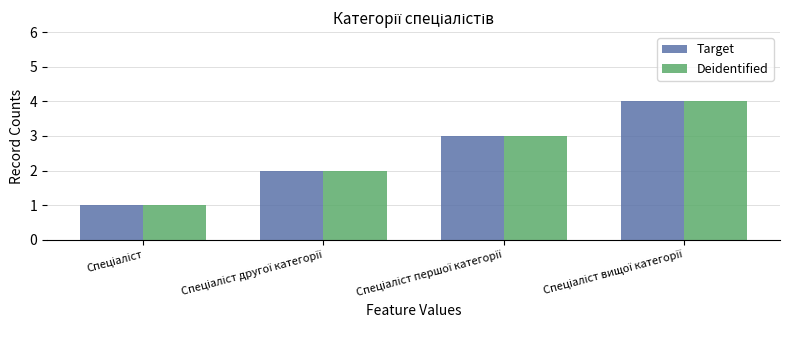

What are all the series names shown in the legend?

Target, Deidentified